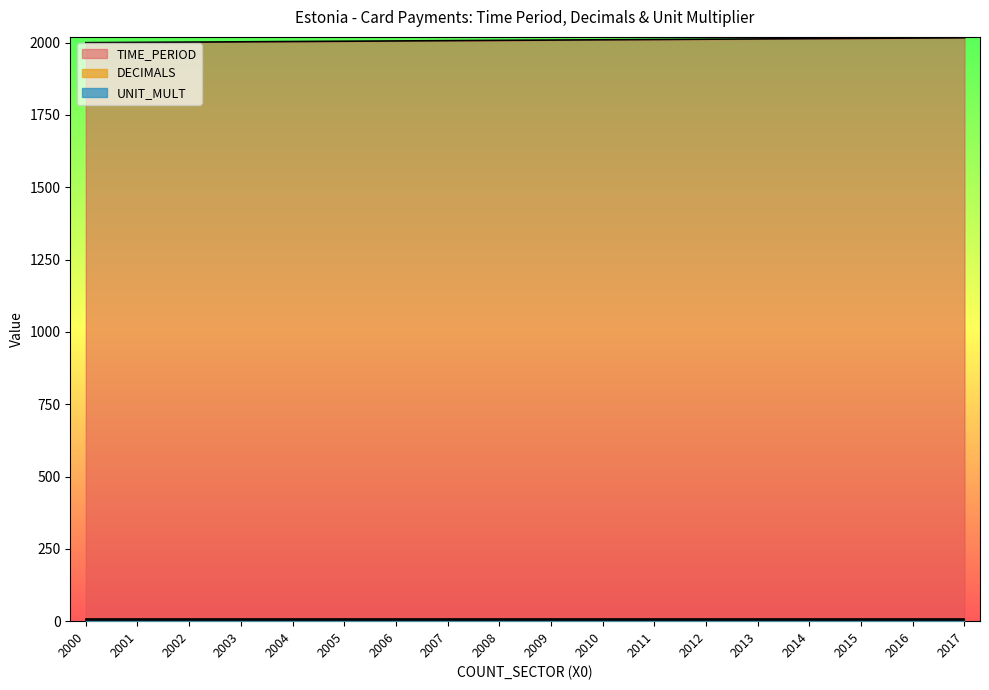

What is the sum of all DECIMALS values?

54